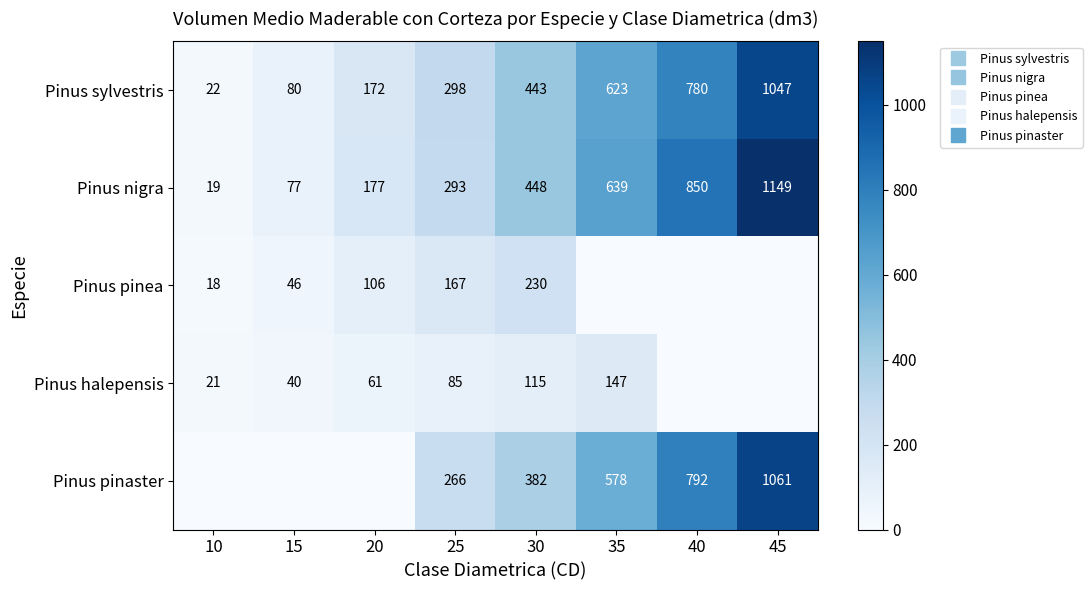

At which label is Pinus sylvestris closest to 534?

35